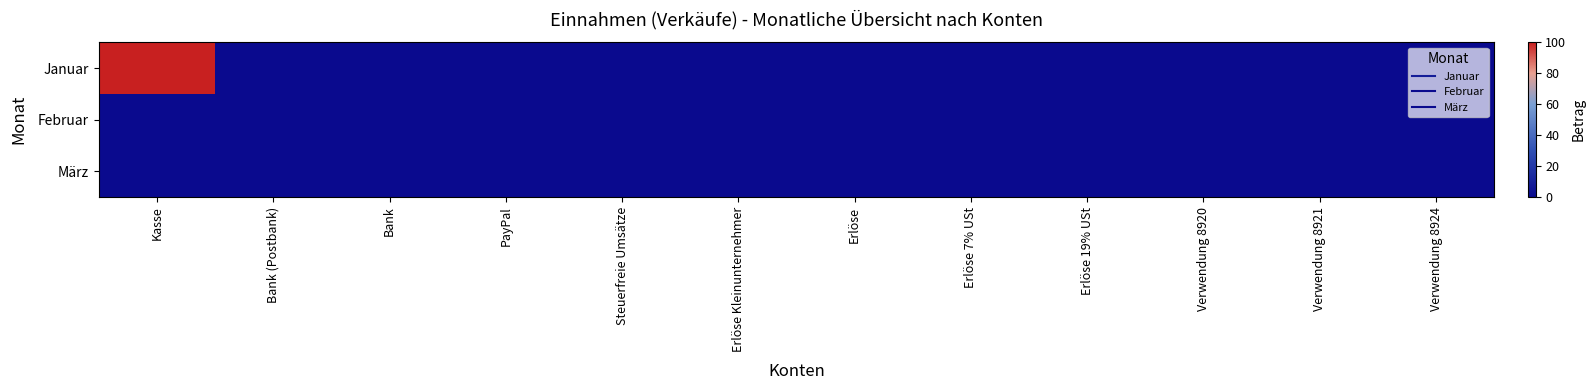

How many data points does each series have?

12